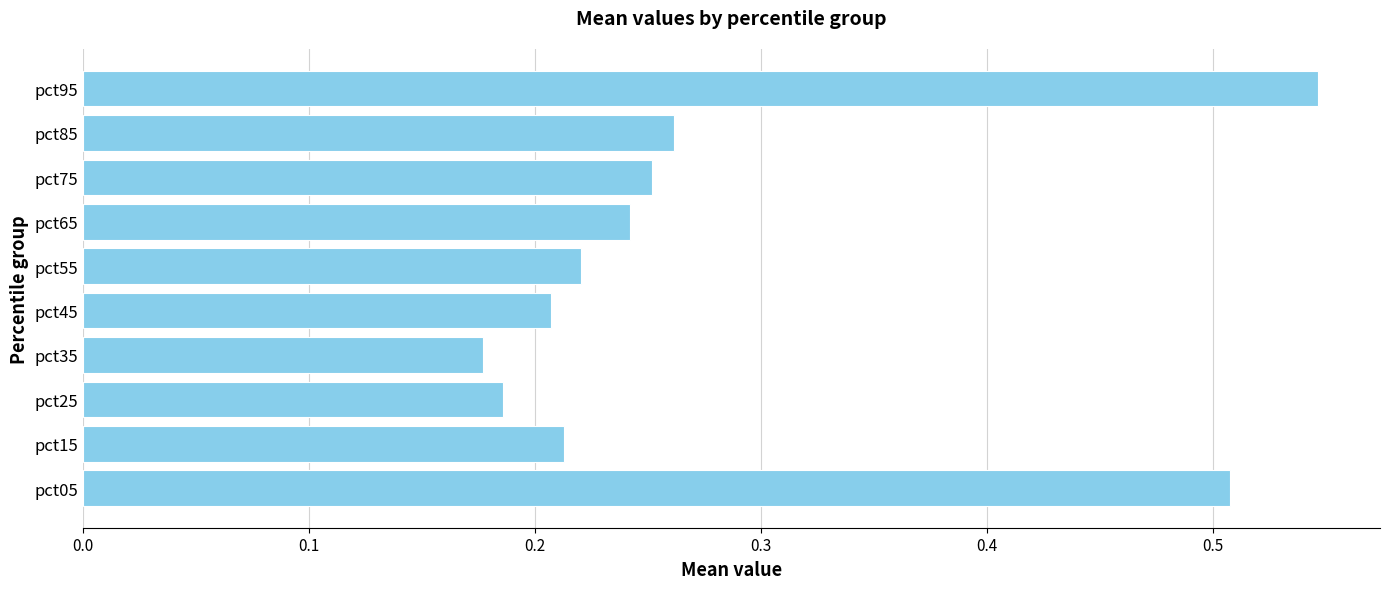

The chart shows a value of 0.1 at pct85. True or false?

False